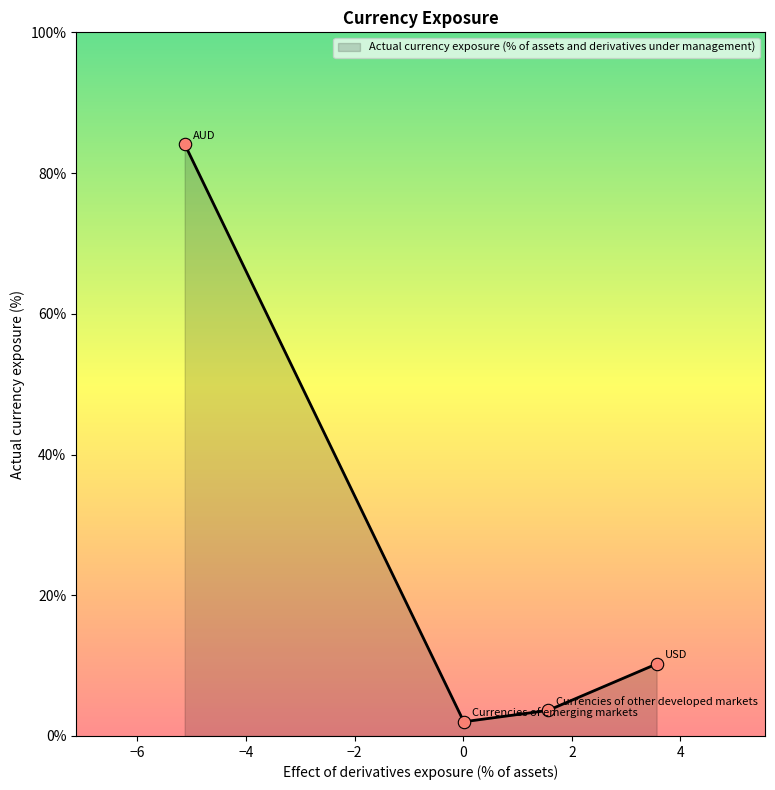

What is the difference between the maximum and second lowest values?

80.5